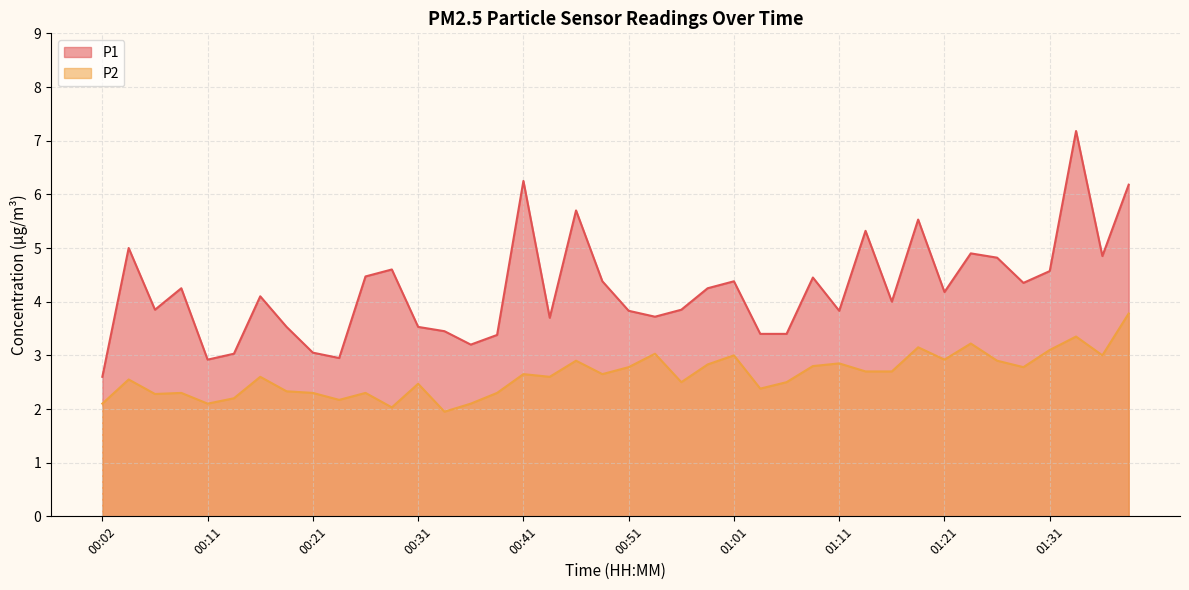

Where is the first local minimum for P2?

00:06